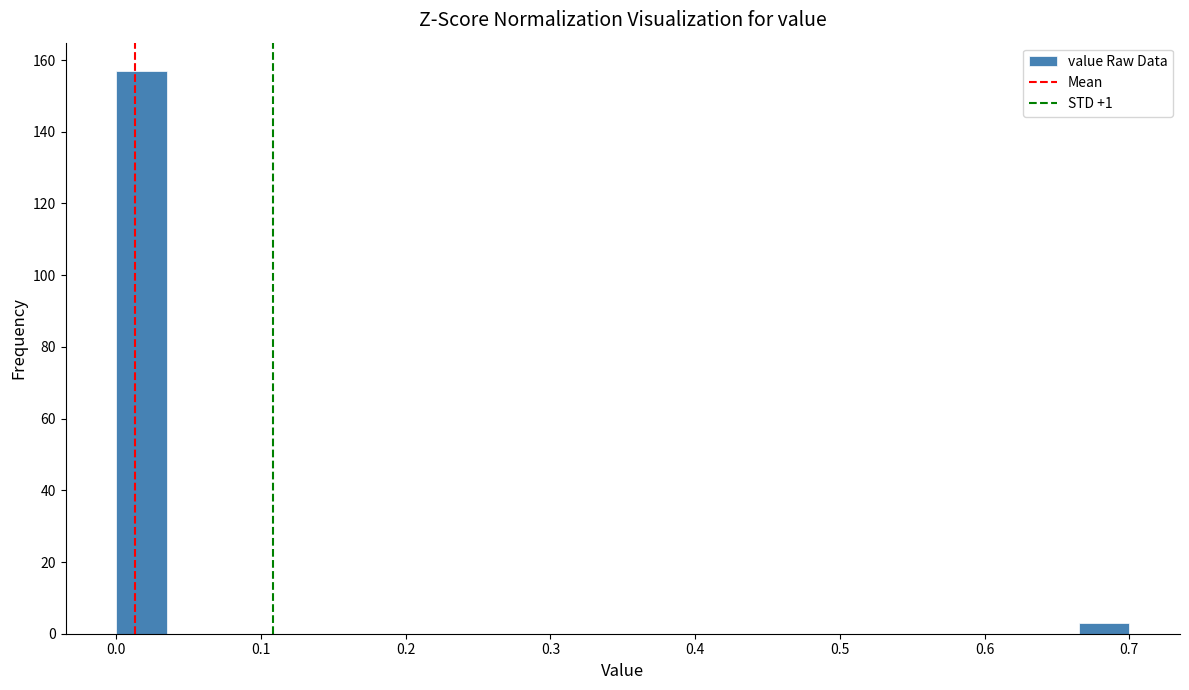

Around what value on the x-axis is the tallest bar? Give the approximate position of its centre, as read against the axis.

0.02